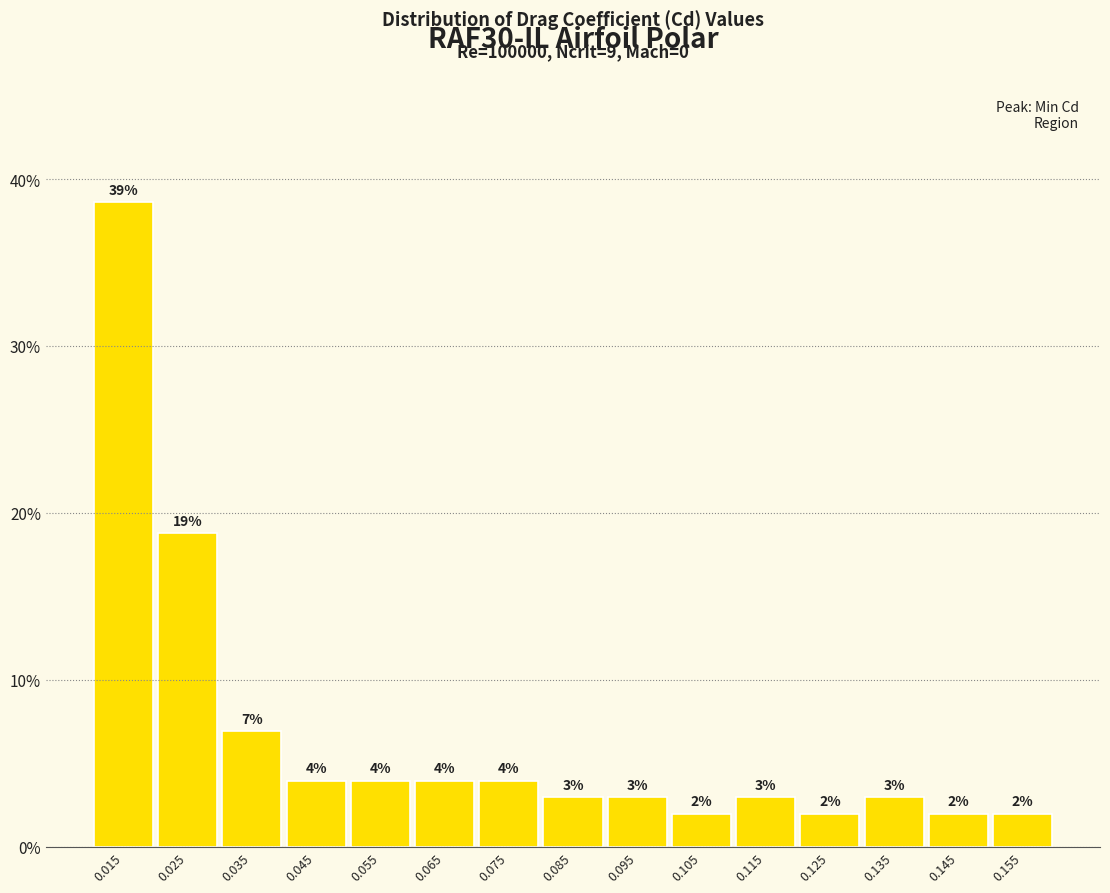

Which range on the x-axis has the tallest bar?

0.01 to 0.02